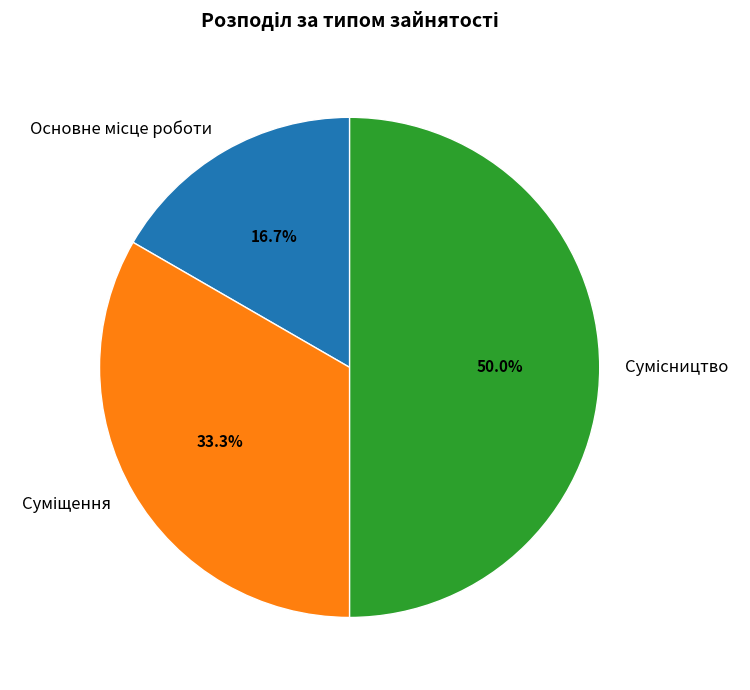

To the nearest percent, what is the difference between the largest and smallest slice percentages?

33%